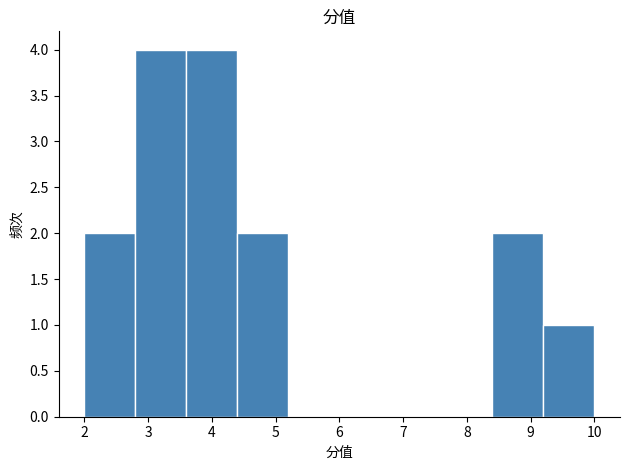

Reading left to right, transcribe this chart: for each bar, give the range it covers on the x-axis and its height. The values are not printed on the chart, so give them approximately, as read against the axis.

2.0 to 2.8: 2
2.8 to 3.6: 4
3.6 to 4.4: 4
4.4 to 5.2: 2
5.2 to 6.0: 0
6.0 to 6.8: 0
6.8 to 7.6: 0
7.6 to 8.4: 0
8.4 to 9.2: 2
9.2 to 10.0: 1